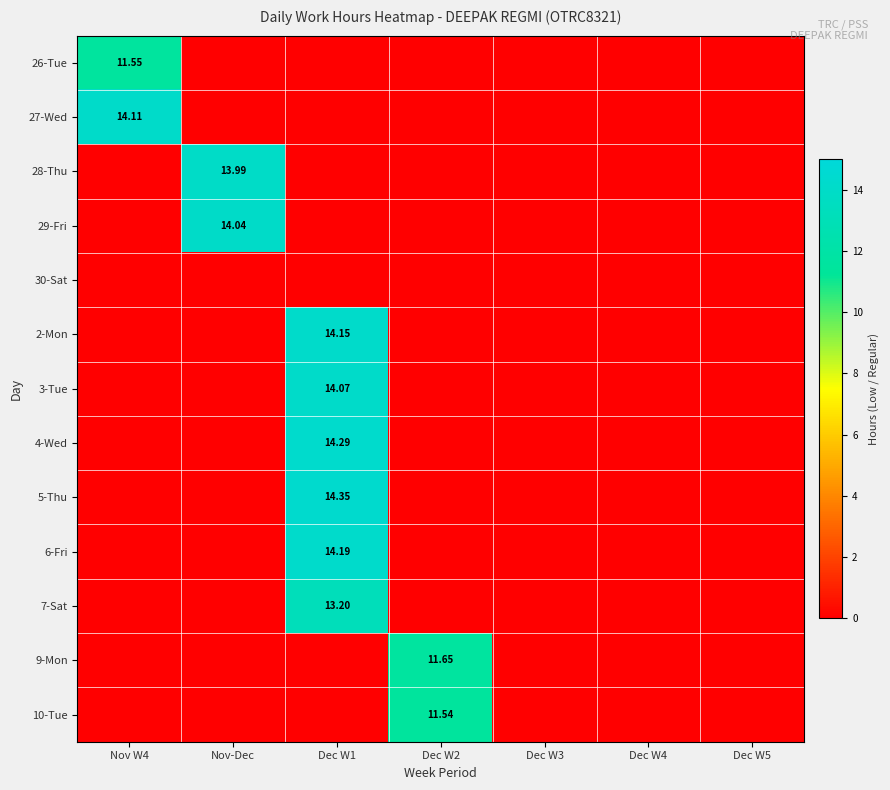

At which category is the sum across all series the highest?

Dec W1